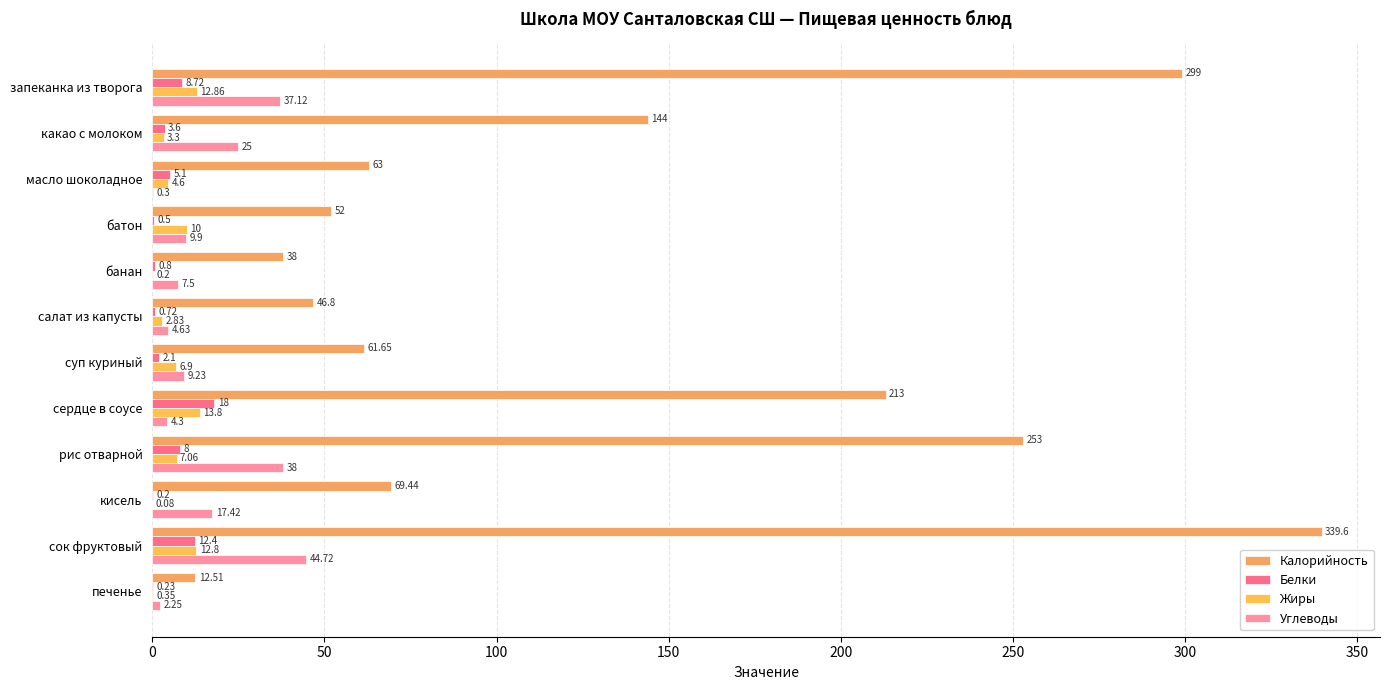

What is the greatest value displayed?

339.6